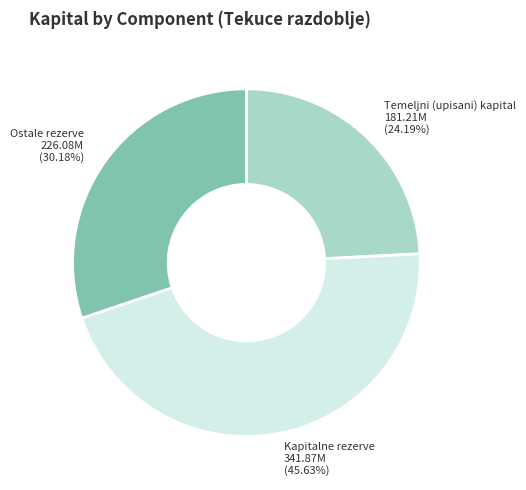

Does any single category account for the majority?

No